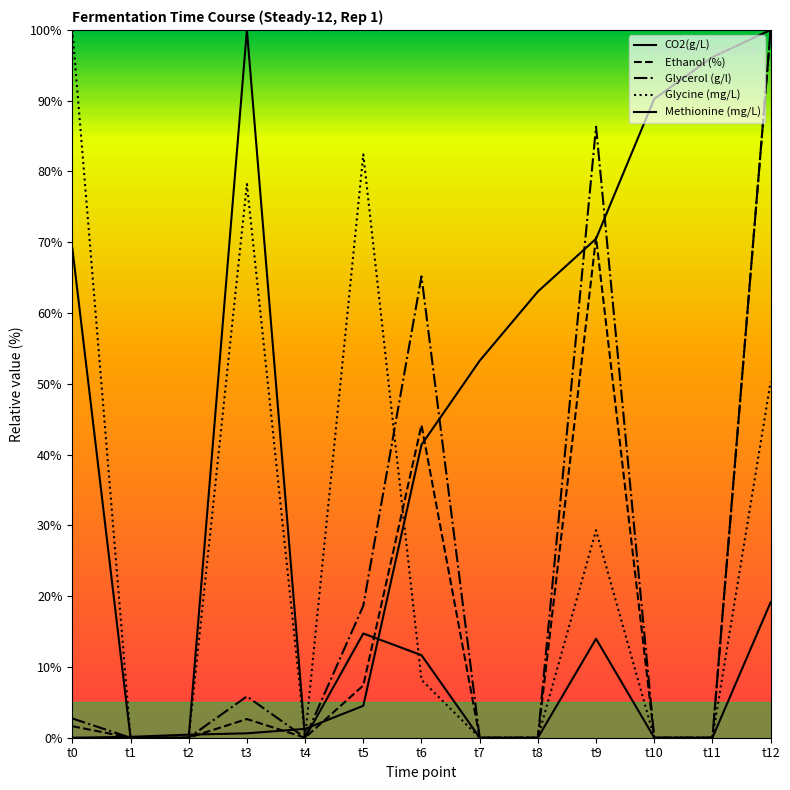

True or false: Glycerol (g/l) and Glycine (mg/L) intersect in this chart.

True